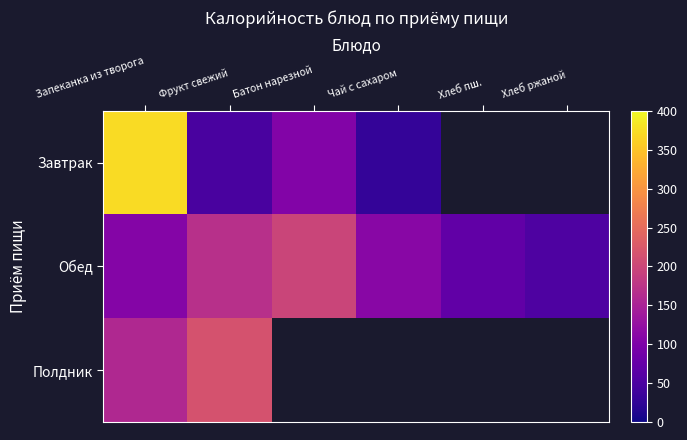

Is the value of Обед at Фрукт свежий greater than the value of Полдник at Запеканка из творога?

Yes